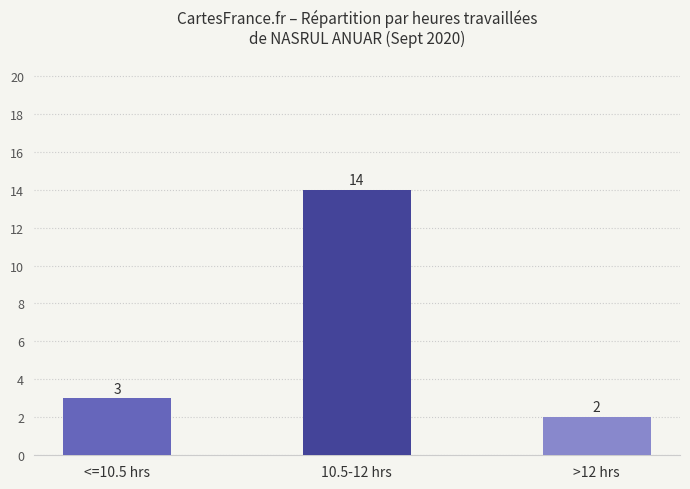

What is the value of the 2nd bar from the left?

14